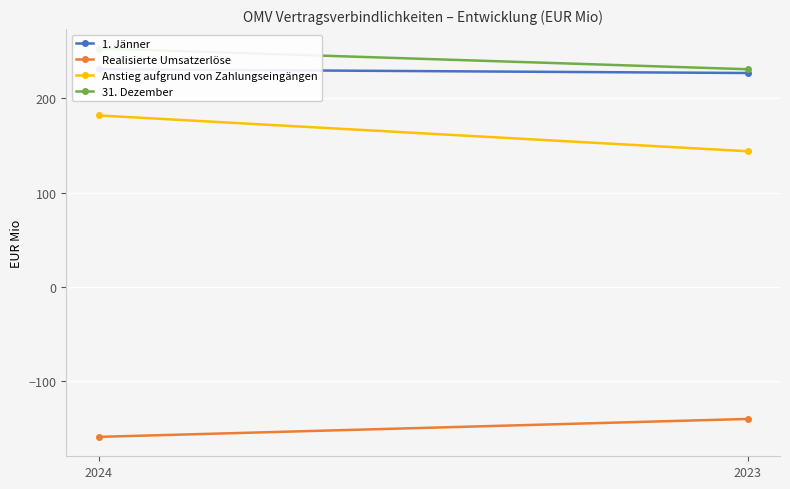

What is the difference between the maximum and minimum values in the Realisierte Umsatzerlöse series?

19